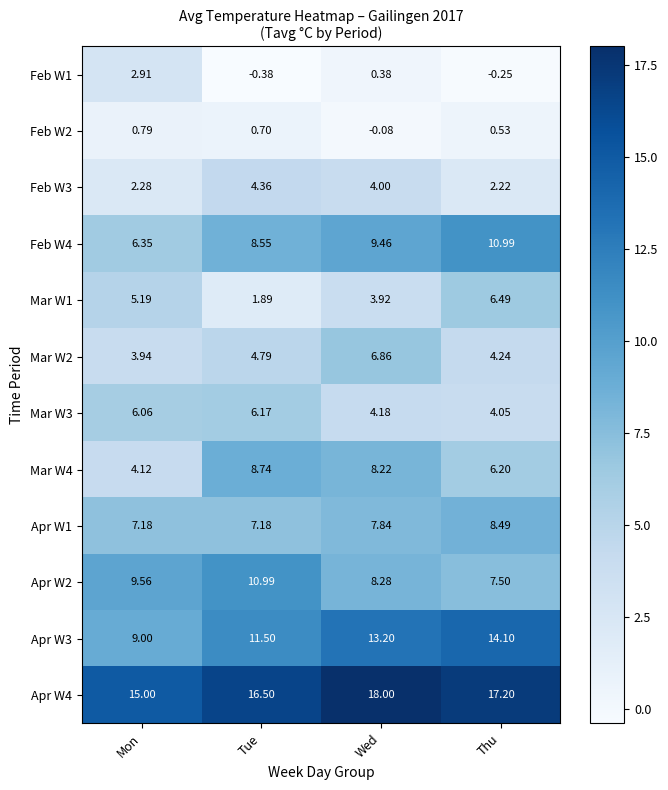

At Thu, list the series in order from largest to smallest.

Apr W4, Apr W3, Feb W4, Apr W1, Apr W2, Mar W1, Mar W4, Mar W2, Mar W3, Feb W3, Feb W2, Feb W1